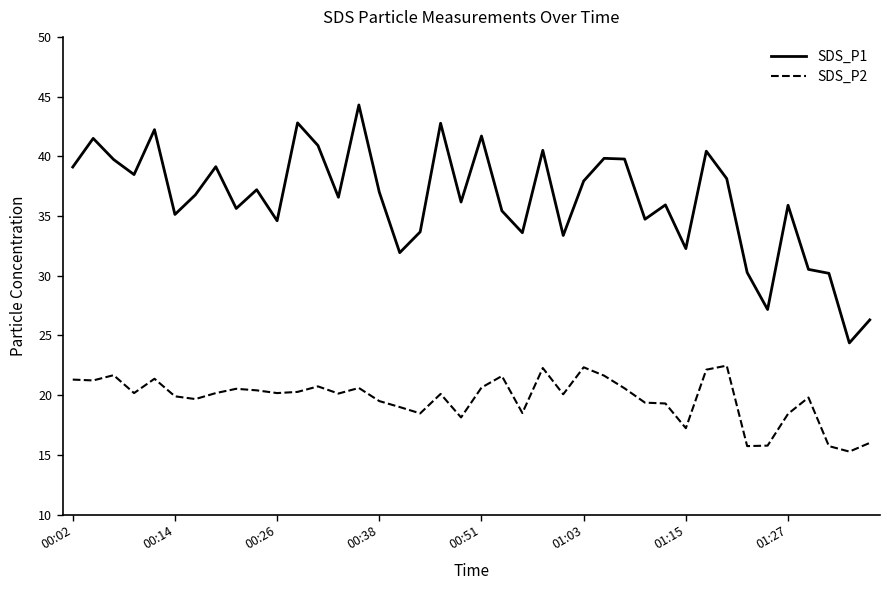

Which series has the widest spread of values?

SDS_P1